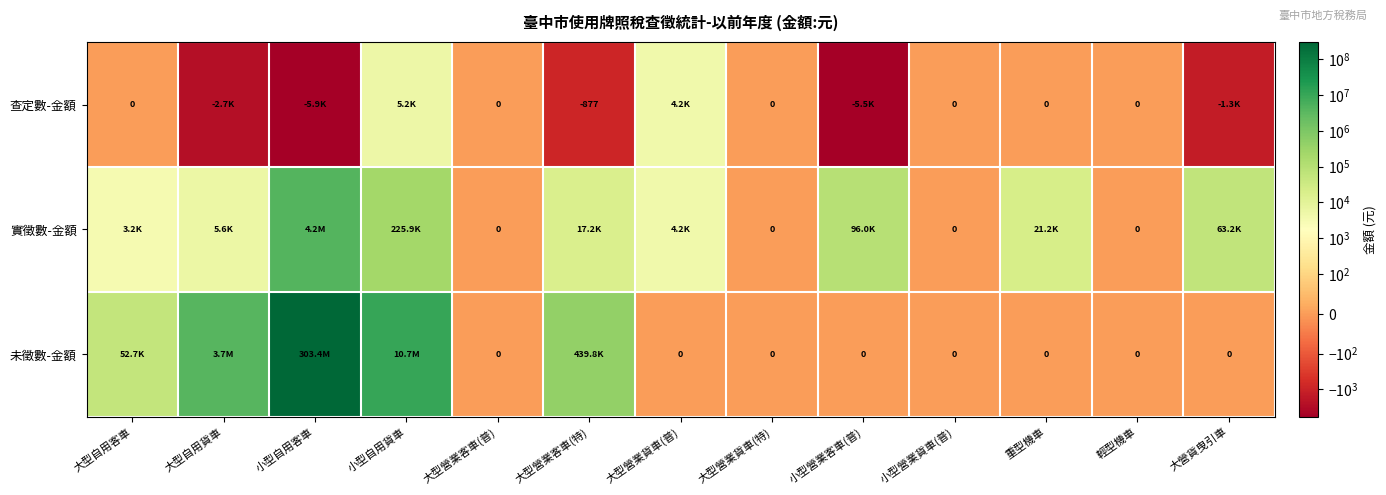

How many values in the 未徵數-金額 series exceed 0?

5